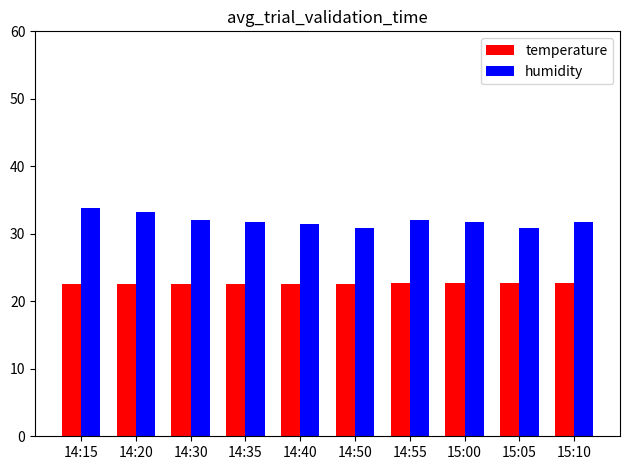

True or false: temperature has a value of 5.7 at 15:10.

False